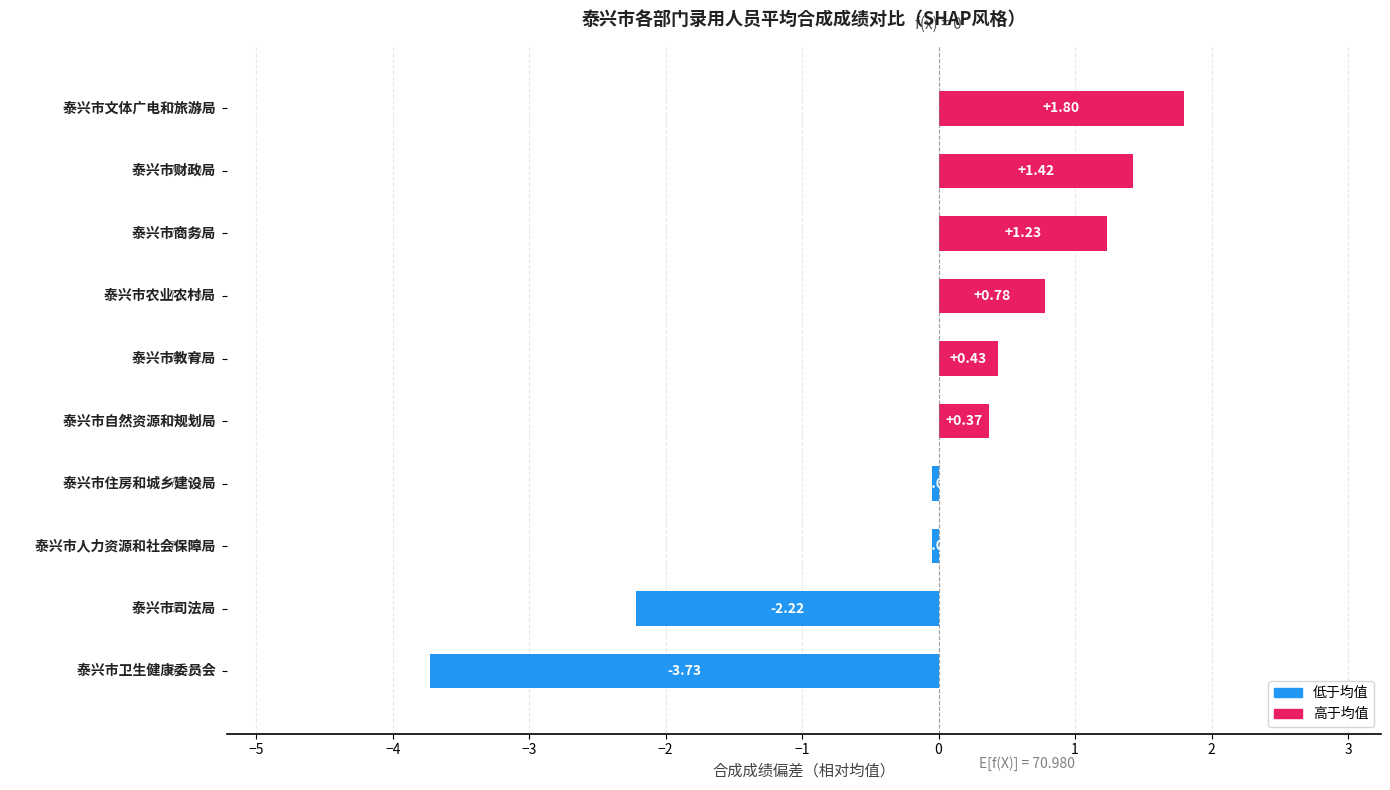

What is the difference between the maximum and minimum values?

5.5